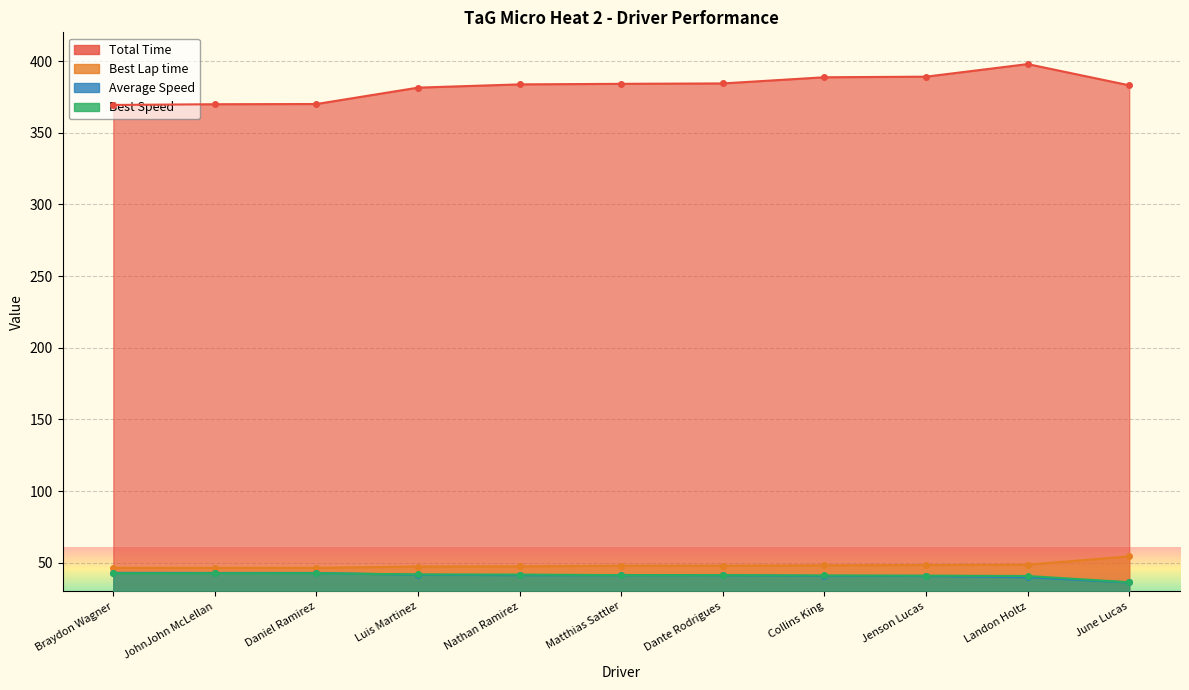

At which label does Total Time first exceed 383?

Nathan Ramirez